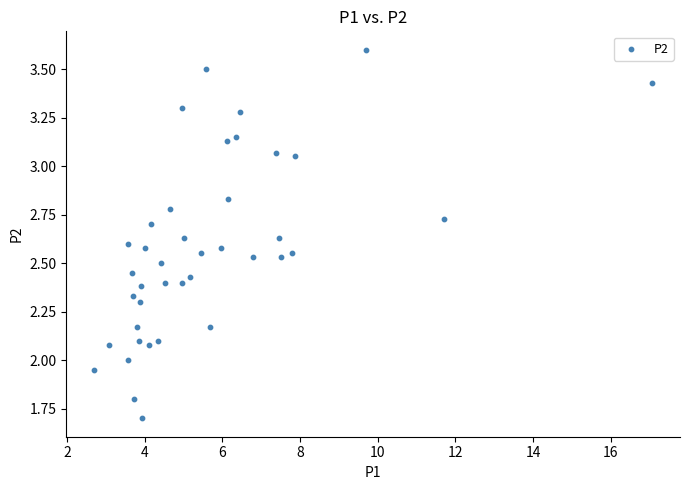

Count the number of points in this scatter plot.

40